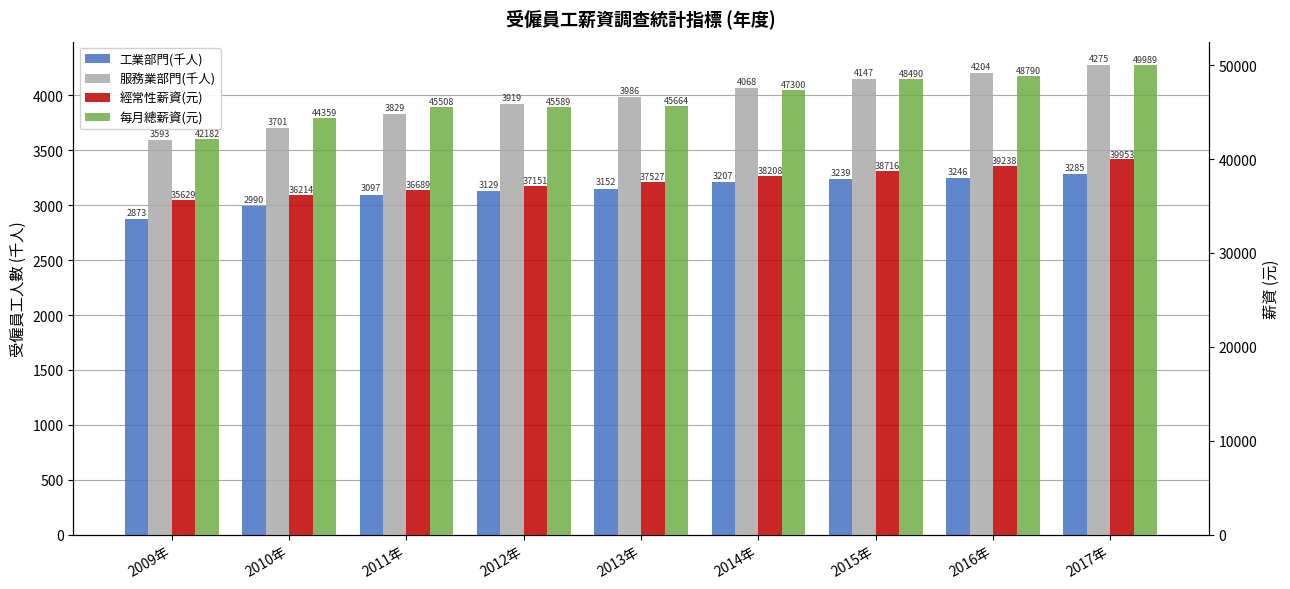

What is the minimum value shown in the chart?

2873